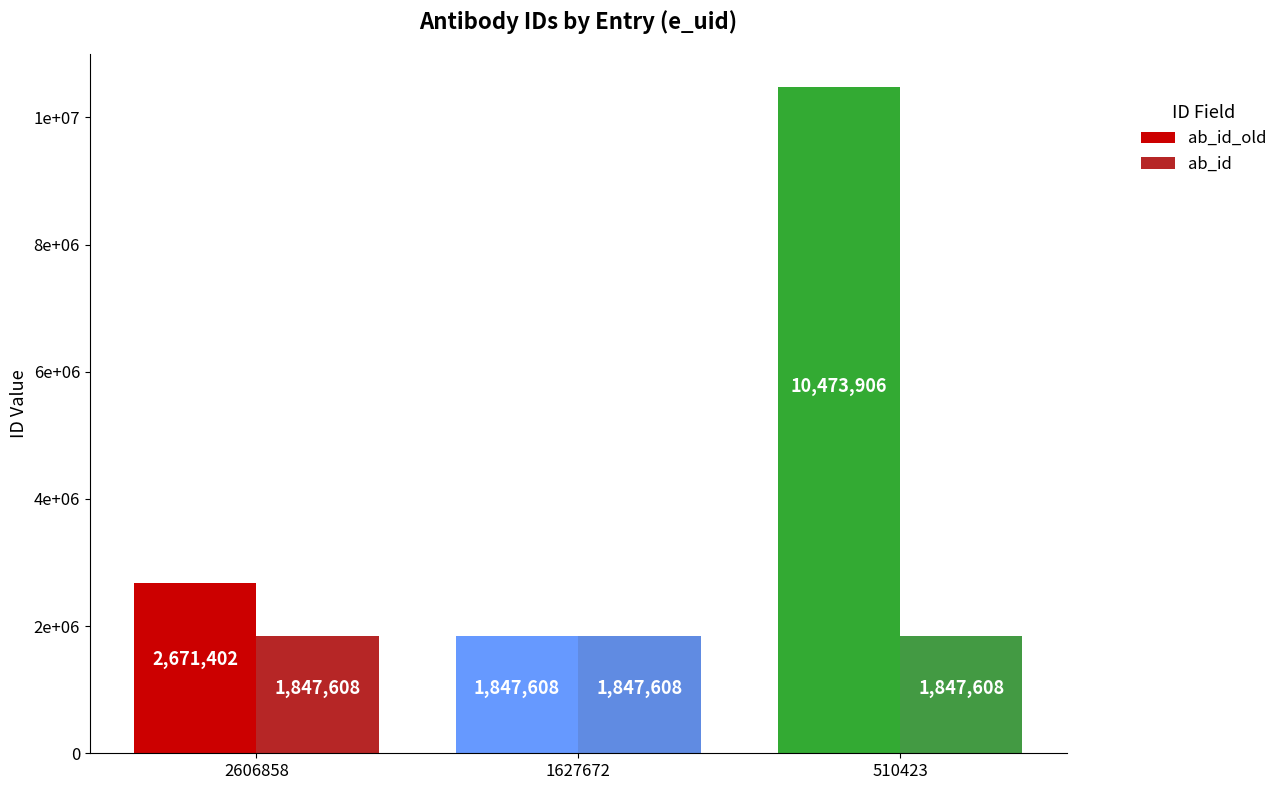

Does the chart contain stacked bars?

No